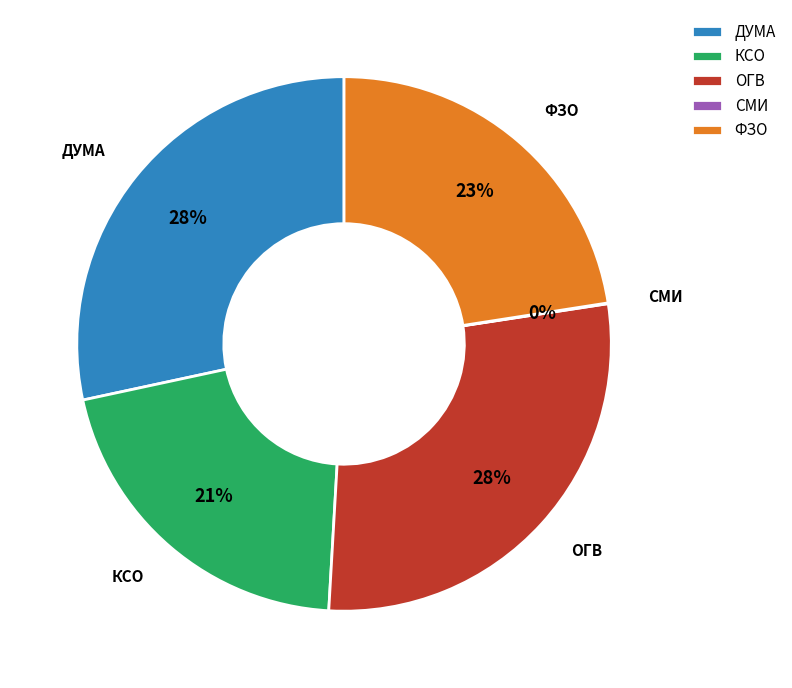

To the nearest percent, what percentage of the pie is ДУМА?

28%